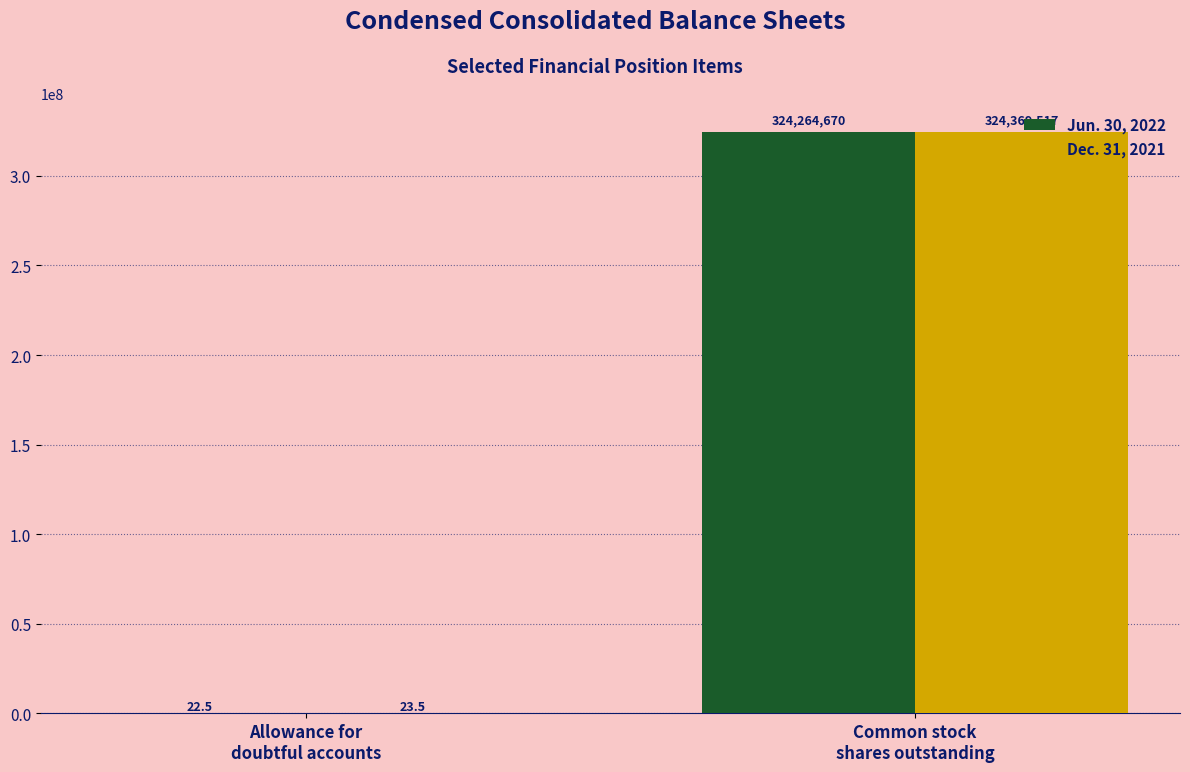

What is the greatest value displayed?

324369517.0